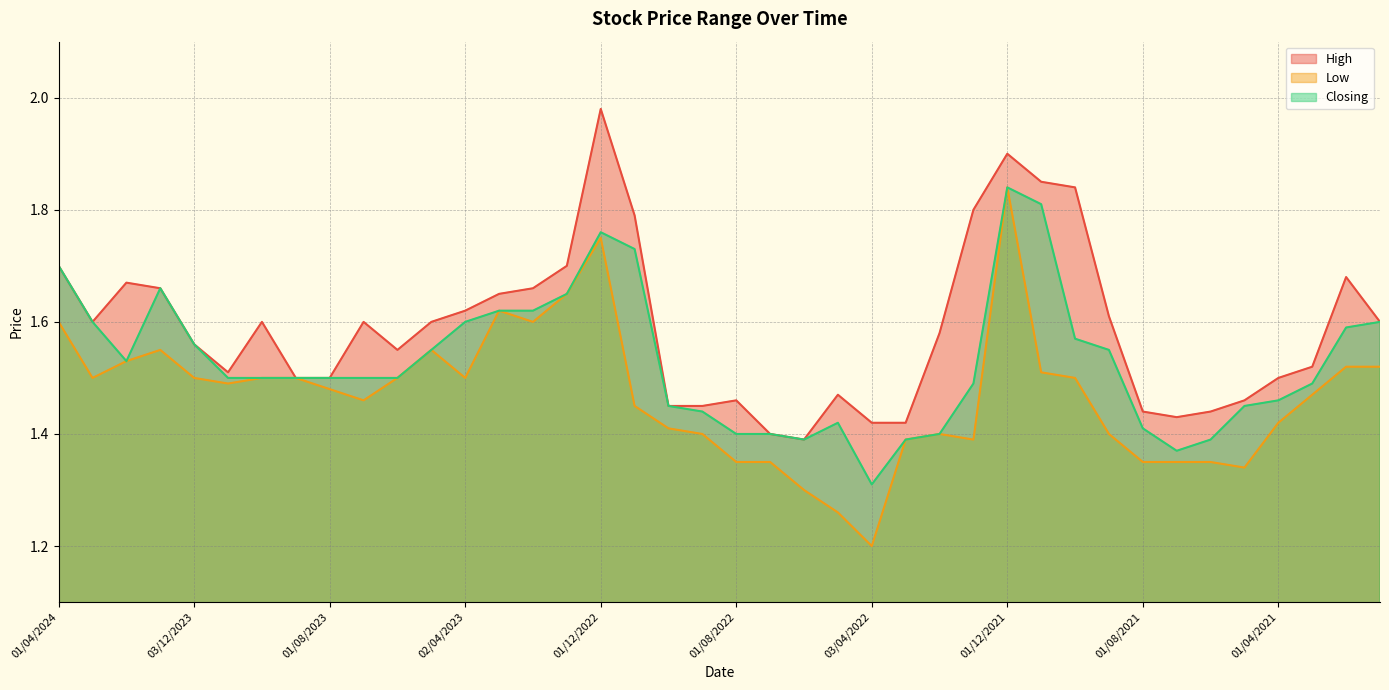

How many data points does each series have?

40